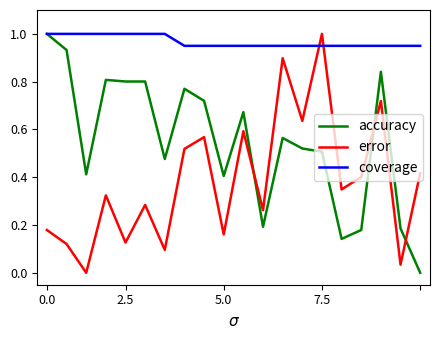

How many times do error and coverage cross each other?

2